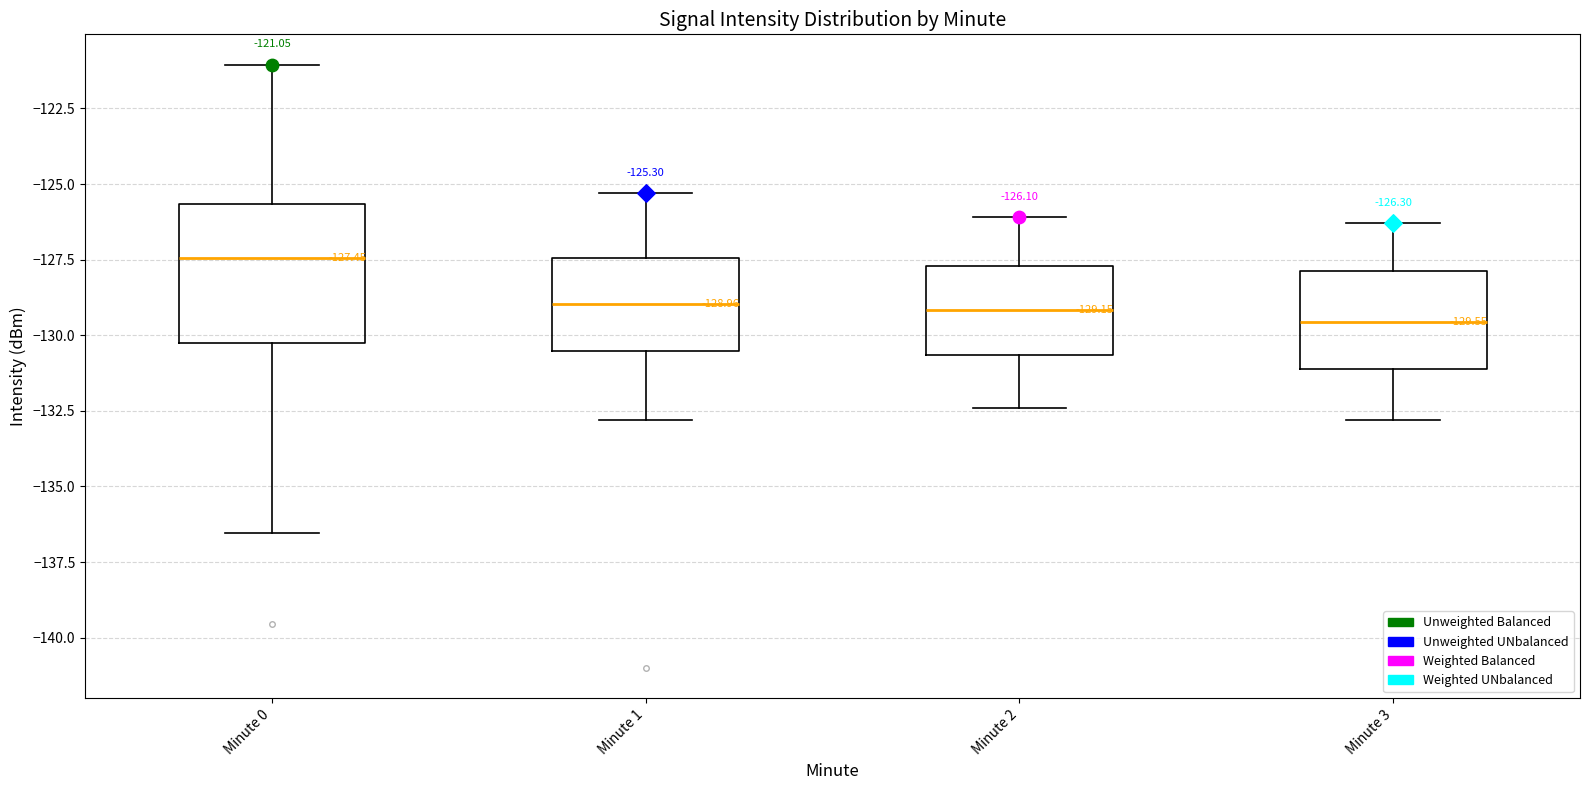

Which box is the tallest, from its lower edge to its upper edge?

Minute 0